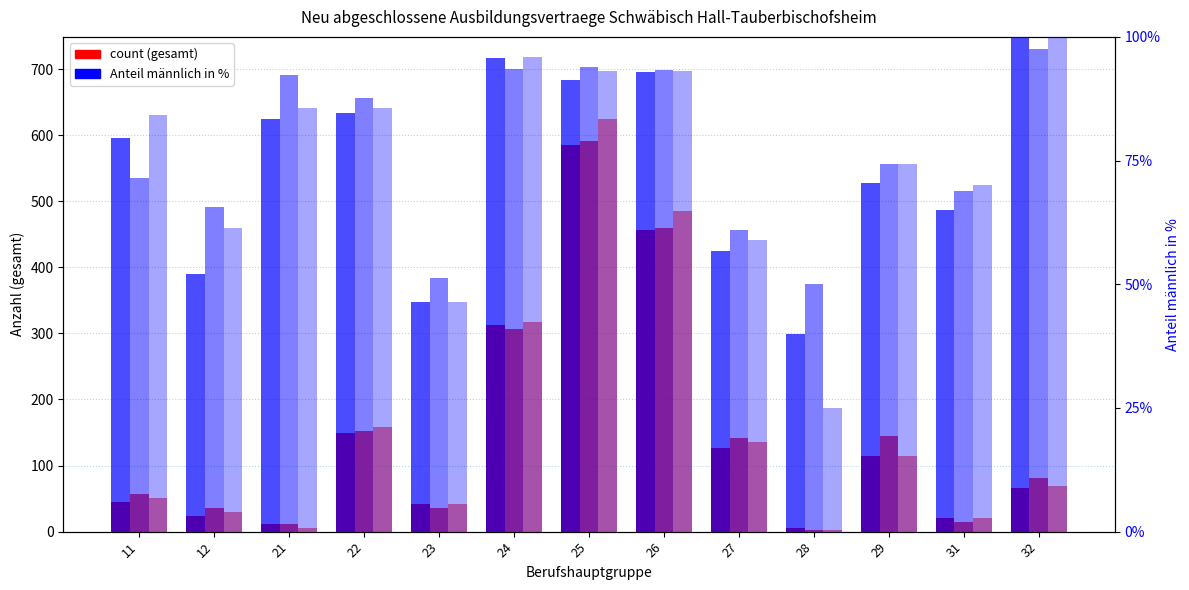

How many bars are there in each group?

6